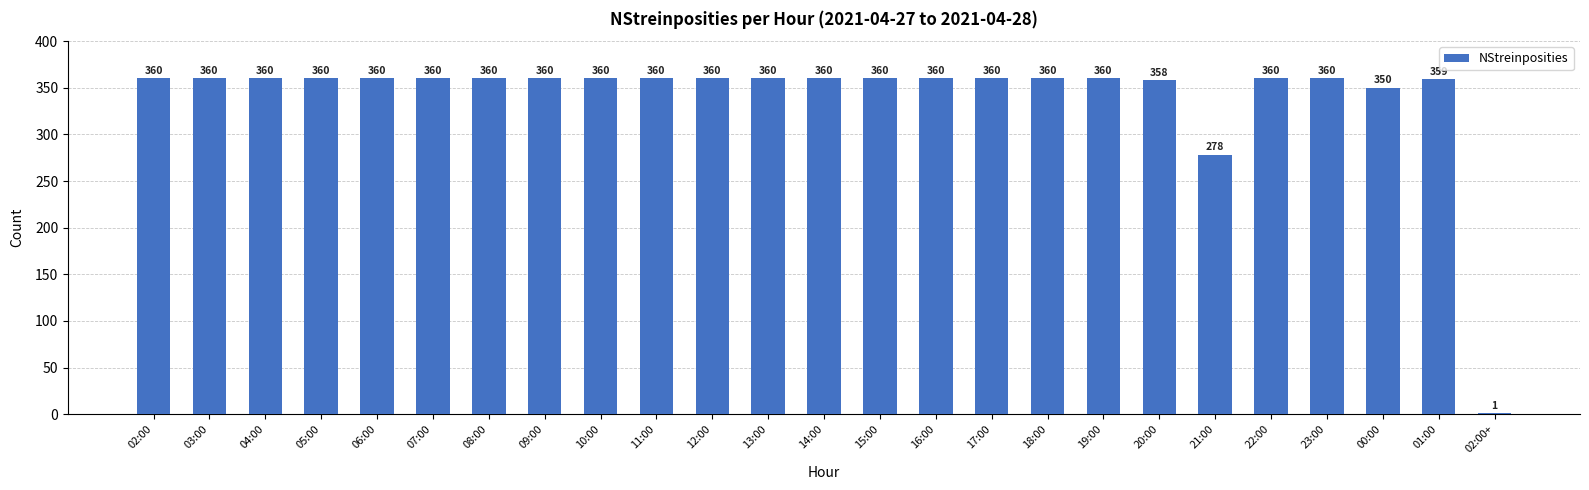

Reading left to right, extract all data points from this chart.

360	360	360	360	360	360	360	360	360	360	360	360	360	360	360	360	360	360	358	278	360	360	350	359	1